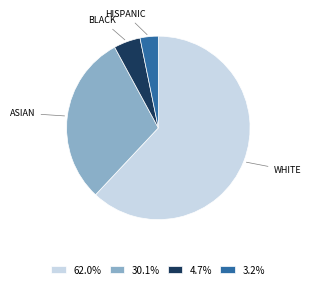

Is the sum of 30.1% and 62.0% greater than half?

Yes